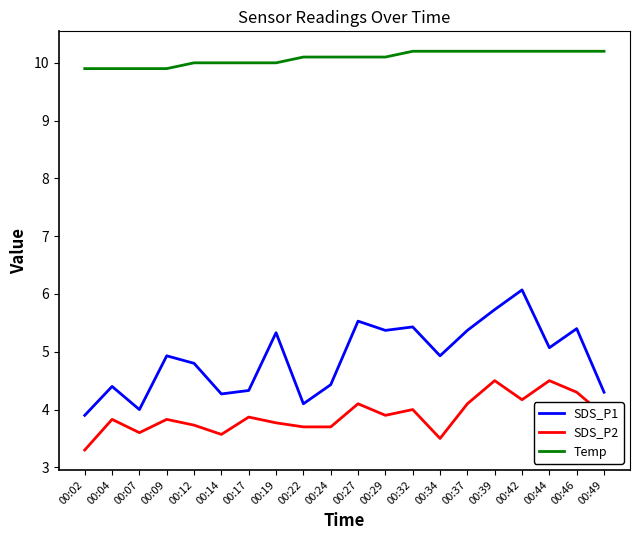

Reading right to left, extract all data points from this chart.

SDS_P1: 00:49=4.3	00:46=5.4	00:44=5.1	00:42=6.1	00:39=5.7	00:37=5.4	00:34=4.9	00:32=5.4	00:29=5.4	00:27=5.5	00:24=4.4	00:22=4.1	00:19=5.3	00:17=4.3	00:14=4.3	00:12=4.8	00:09=4.9	00:07=4.0	00:04=4.4	00:02=3.9
SDS_P2: 00:49=3.9	00:46=4.3	00:44=4.5	00:42=4.2	00:39=4.5	00:37=4.1	00:34=3.5	00:32=4.0	00:29=3.9	00:27=4.1	00:24=3.7	00:22=3.7	00:19=3.8	00:17=3.9	00:14=3.6	00:12=3.7	00:09=3.8	00:07=3.6	00:04=3.8	00:02=3.3
Temp: 00:49=10.2	00:46=10.2	00:44=10.2	00:42=10.2	00:39=10.2	00:37=10.2	00:34=10.2	00:32=10.2	00:29=10.1	00:27=10.1	00:24=10.1	00:22=10.1	00:19=10.0	00:17=10.0	00:14=10.0	00:12=10.0	00:09=9.9	00:07=9.9	00:04=9.9	00:02=9.9